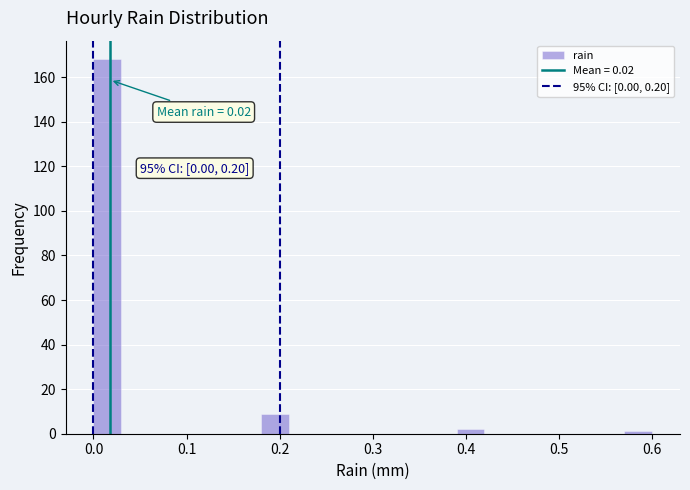

Read against the x-axis, roughly where is the centre of the tallest bar?

0.02